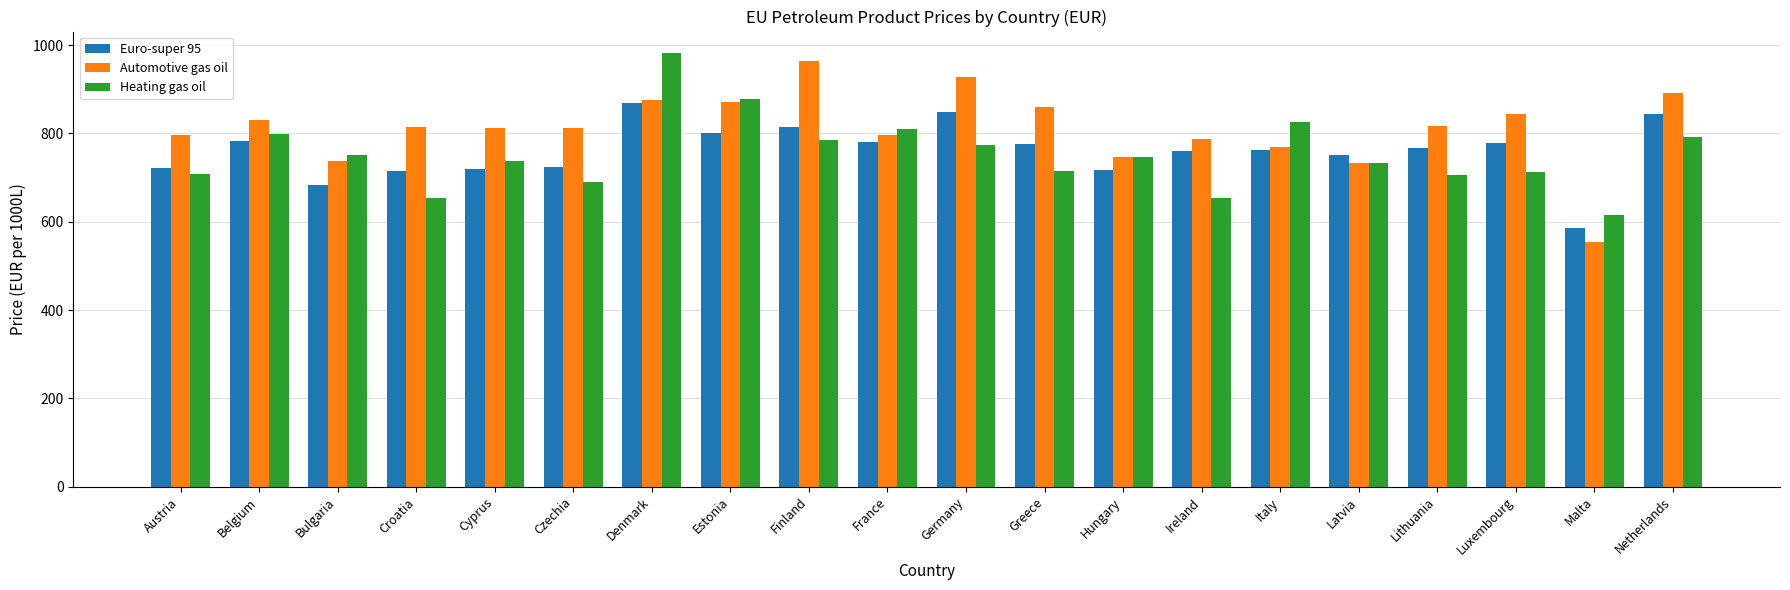

Which series changed the most between Estonia and Greece?

Heating gas oil